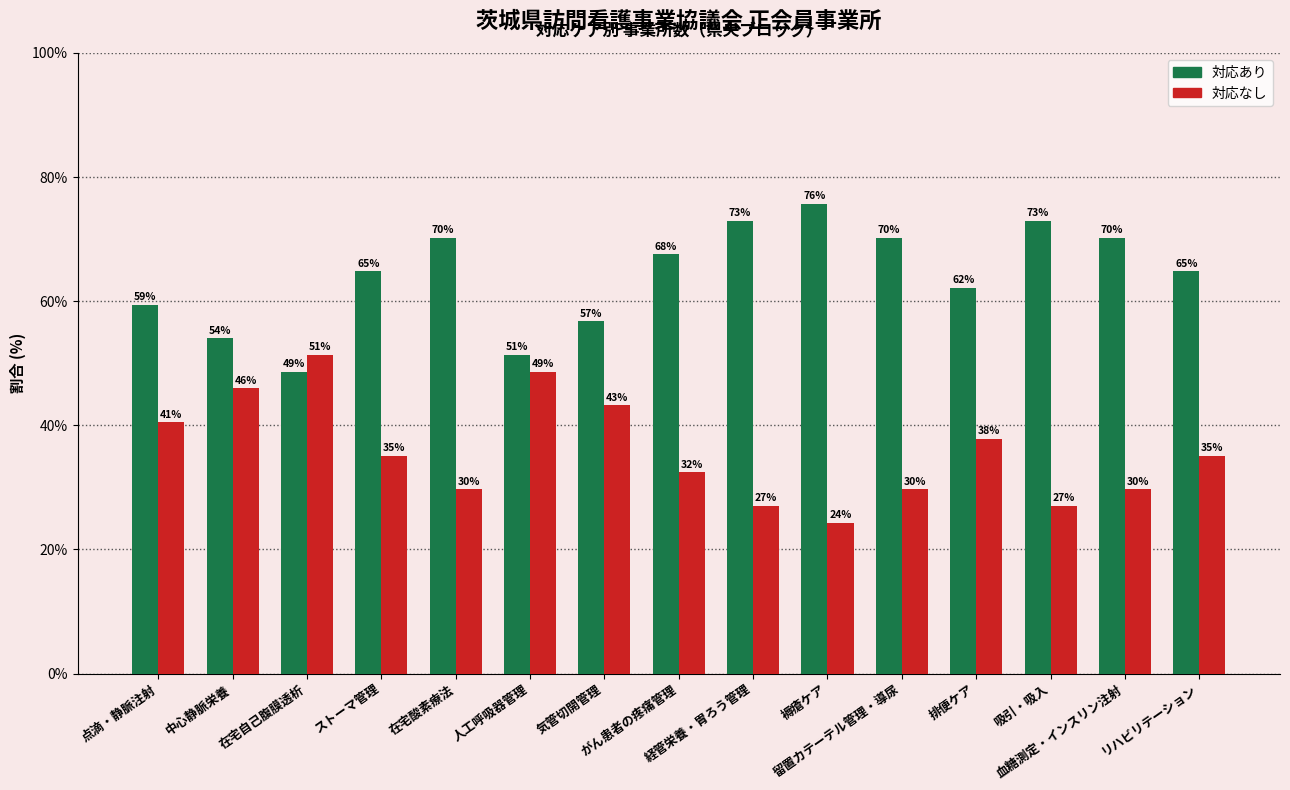

What is the sum of all 対応なし values?

537.8